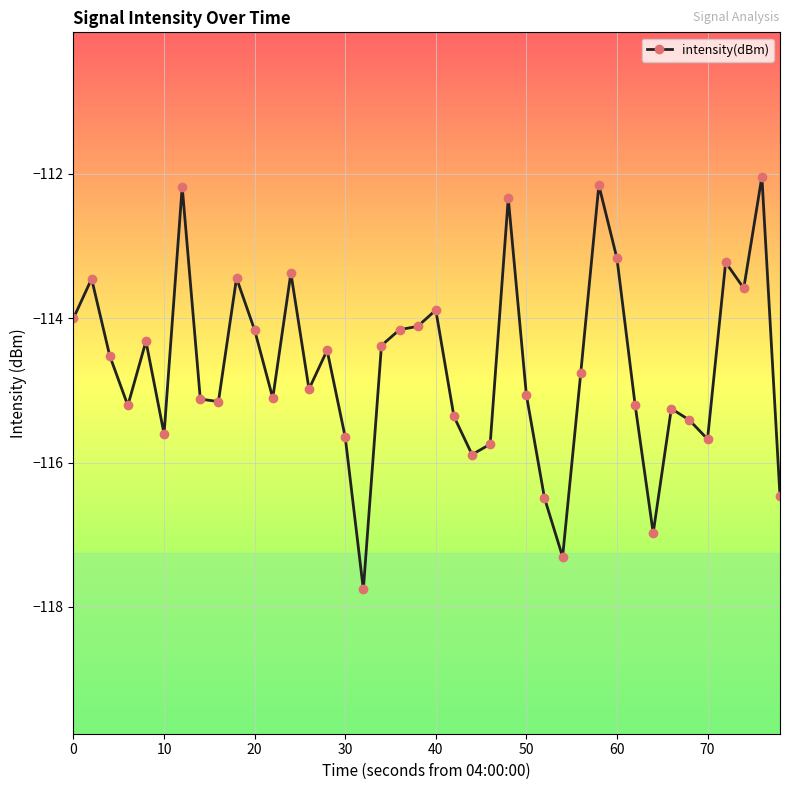

True or false: there are more than 0 points higher than both neighbors.

True